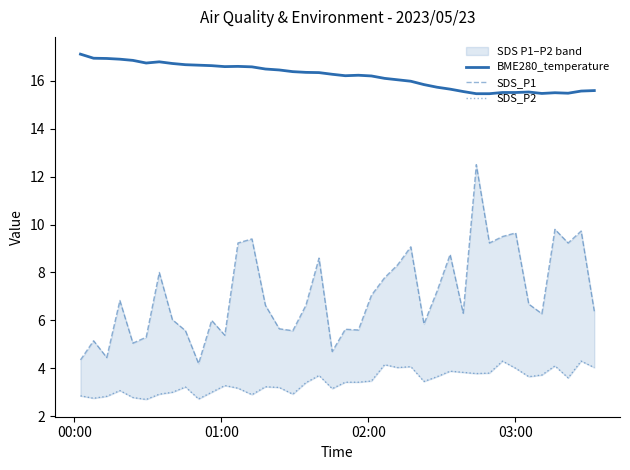

Rank the series by their average value, from lowest to highest.

SDS_P2, SDS_P1, BME280_temperature